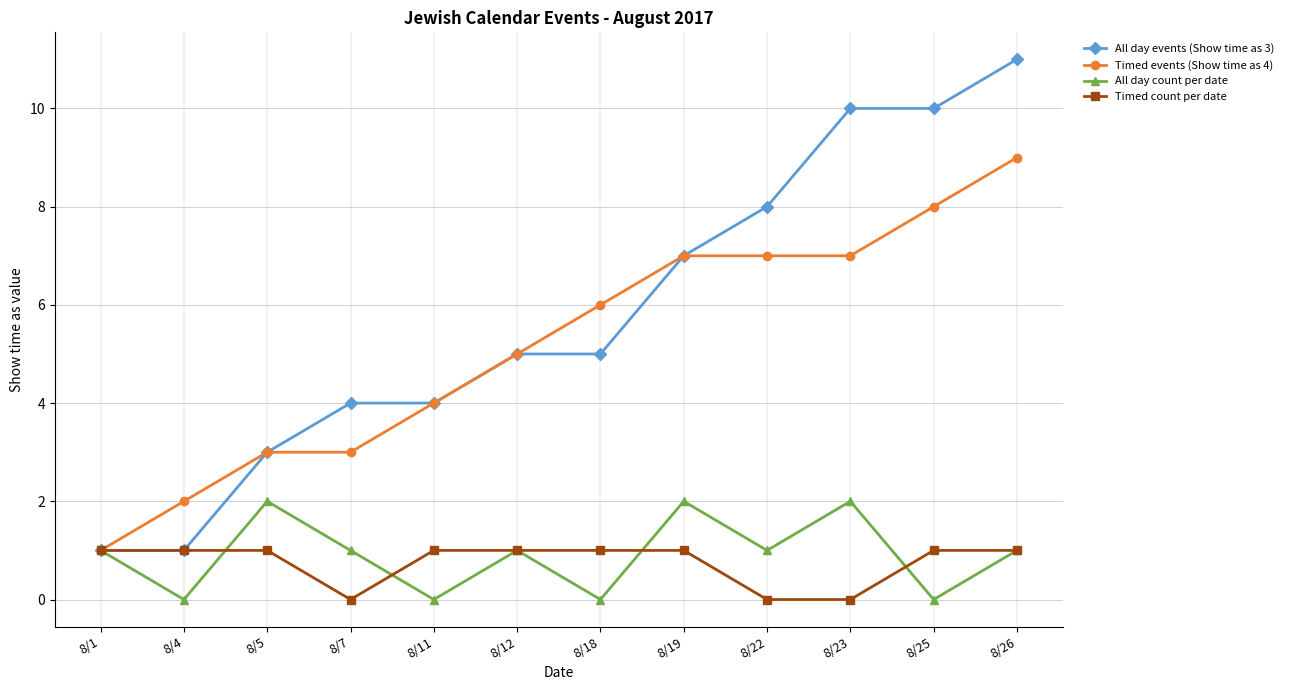

At which category is the sum across all series the highest?

8/26